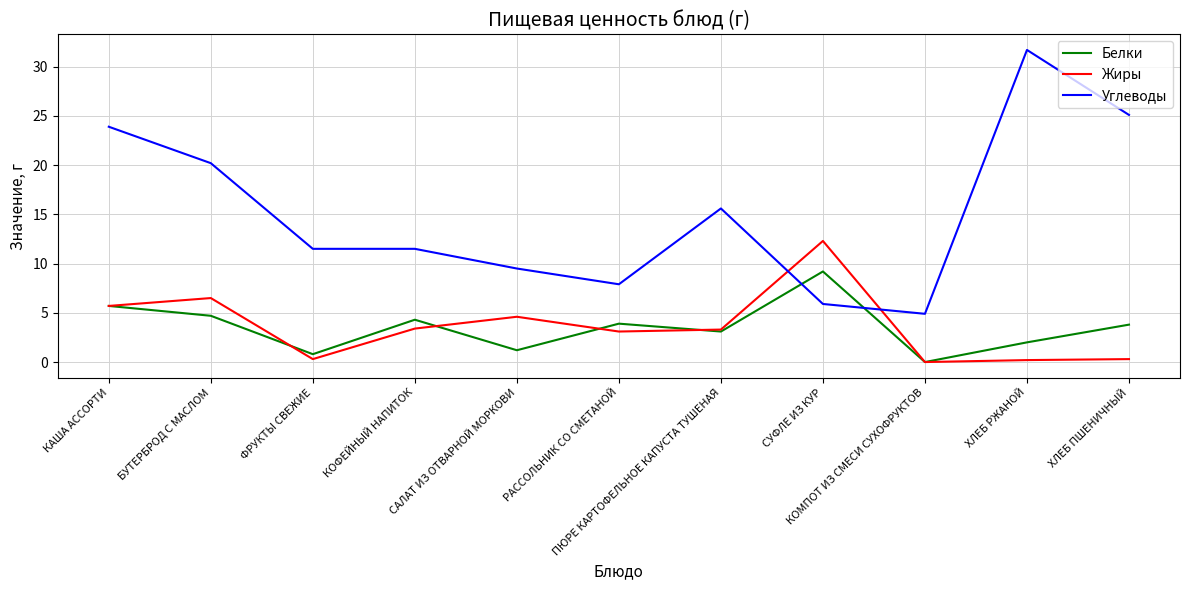

List the series in order of their peak value, lowest first.

Белки, Жиры, Углеводы